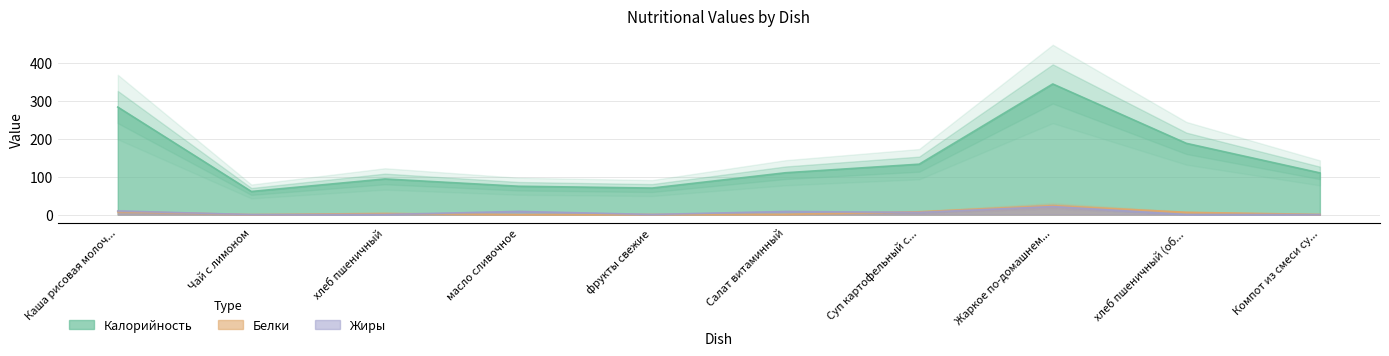

What is the maximum value for Калорийность?

344.6